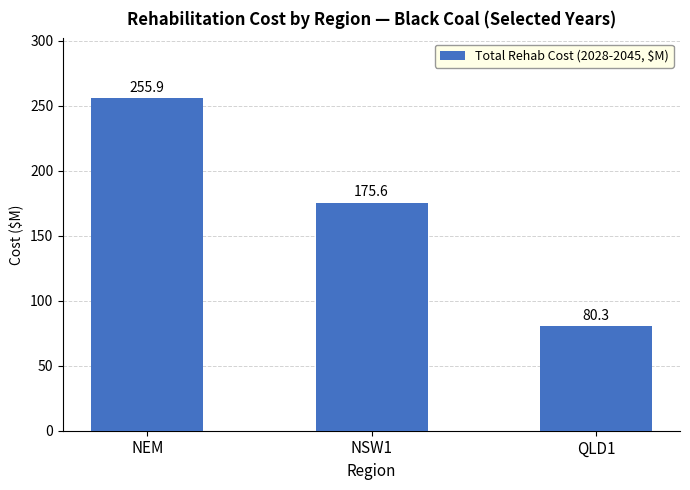

Which has a higher value, NEM or NSW1?

NEM